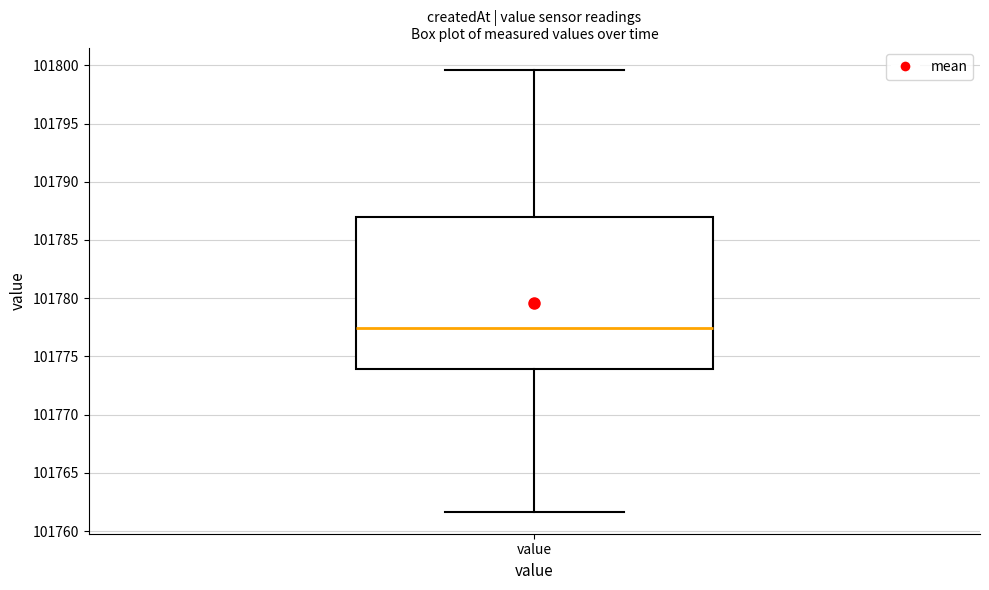

Read this box plot against the y-axis: the position of the median line, the range covered by the box, and the ends of both whiskers. The values are not printed on the chart, so give them approximately, as read against the axis.

median 101777.5, box 101774.0 to 101787.0, whiskers 101761.5 to 101799.5